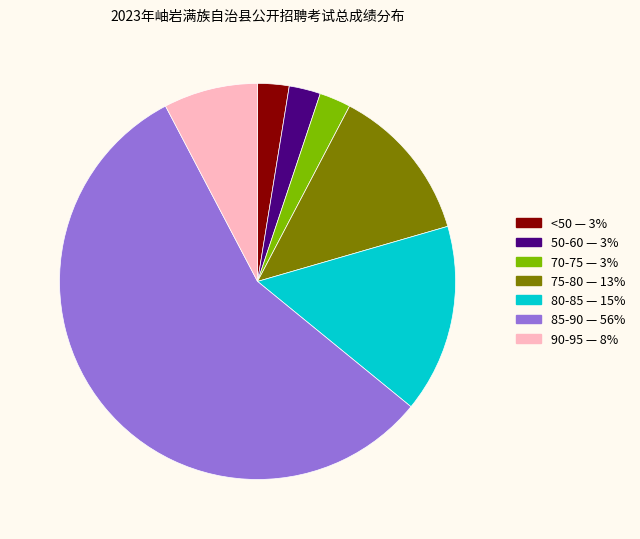

Count the number of slices in the pie.

7